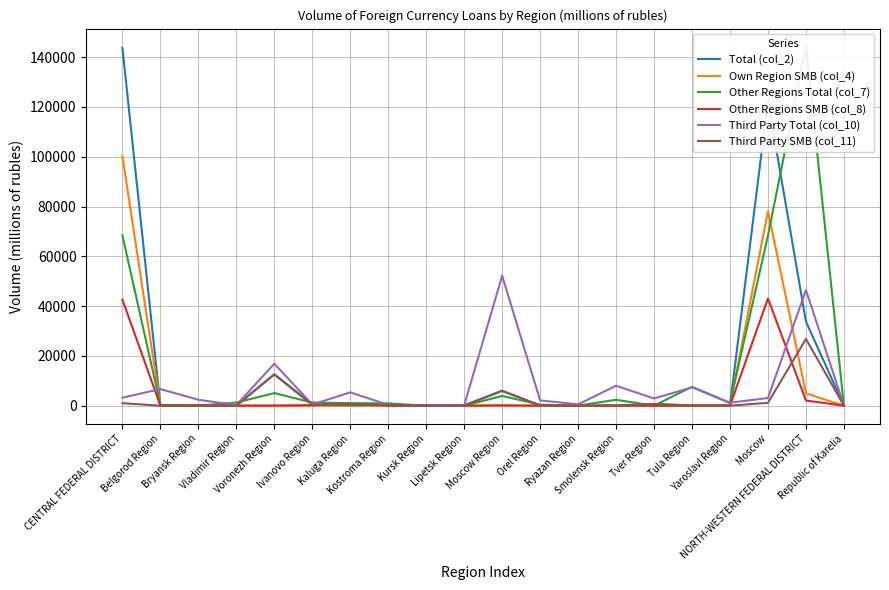

Reading right to left, what are all the values shown in this chart?

Total (col_2): Republic of Karelia=0	NORTH-WESTERN FEDERAL DISTRICT=33797	Moscow=122345	Yaroslavl Region=143	Tula Region=48	Tver Region=682	Smolensk Region=55	Ryazan Region=15	Orel Region=74	Moscow Region=6028	Lipetsk Region=83	Kursk Region=0	Kostroma Region=320	Kaluga Region=728	Ivanovo Region=526	Voronezh Region=12589	Vladimir Region=16	Bryansk Region=83	Belgorod Region=0	CENTRAL FEDERAL DISTRICT=143734
Own Region SMB (col_4): Republic of Karelia=0	NORTH-WESTERN FEDERAL DISTRICT=4953	Moscow=78144	Yaroslavl Region=143	Tula Region=0	Tver Region=0	Smolensk Region=0	Ryazan Region=0	Orel Region=0	Moscow Region=0	Lipetsk Region=0	Kursk Region=0	Kostroma Region=0	Kaluga Region=0	Ivanovo Region=0	Voronezh Region=0	Vladimir Region=0	Bryansk Region=0	Belgorod Region=0	CENTRAL FEDERAL DISTRICT=100172
Other Regions Total (col_7): Republic of Karelia=0	NORTH-WESTERN FEDERAL DISTRICT=144252	Moscow=68343	Yaroslavl Region=1025	Tula Region=7581	Tver Region=0	Smolensk Region=2367	Ryazan Region=15	Orel Region=399	Moscow Region=3899	Lipetsk Region=0	Kursk Region=0	Kostroma Region=907	Kaluga Region=1006	Ivanovo Region=1243	Voronezh Region=5065	Vladimir Region=1253	Bryansk Region=0	Belgorod Region=313	CENTRAL FEDERAL DISTRICT=68407
Other Regions SMB (col_8): Republic of Karelia=0	NORTH-WESTERN FEDERAL DISTRICT=2047	Moscow=43069	Yaroslavl Region=0	Tula Region=0	Tver Region=0	Smolensk Region=0	Ryazan Region=15	Orel Region=0	Moscow Region=132	Lipetsk Region=0	Kursk Region=0	Kostroma Region=0	Kaluga Region=532	Ivanovo Region=219	Voronezh Region=15	Vladimir Region=16	Bryansk Region=0	Belgorod Region=0	CENTRAL FEDERAL DISTRICT=42585
Third Party Total (col_10): Republic of Karelia=1	NORTH-WESTERN FEDERAL DISTRICT=46445	Moscow=3062	Yaroslavl Region=1204	Tula Region=7362	Tver Region=2878	Smolensk Region=7992	Ryazan Region=532	Orel Region=2112	Moscow Region=52201	Lipetsk Region=119	Kursk Region=64	Kostroma Region=320	Kaluga Region=5335	Ivanovo Region=465	Voronezh Region=16854	Vladimir Region=227	Bryansk Region=2372	Belgorod Region=6667	CENTRAL FEDERAL DISTRICT=3206
Third Party SMB (col_11): Republic of Karelia=0	NORTH-WESTERN FEDERAL DISTRICT=26797	Moscow=1132	Yaroslavl Region=0	Tula Region=48	Tver Region=682	Smolensk Region=55	Ryazan Region=0	Orel Region=74	Moscow Region=5897	Lipetsk Region=83	Kursk Region=0	Kostroma Region=320	Kaluga Region=197	Ivanovo Region=307	Voronezh Region=12574	Vladimir Region=0	Bryansk Region=83	Belgorod Region=0	CENTRAL FEDERAL DISTRICT=977